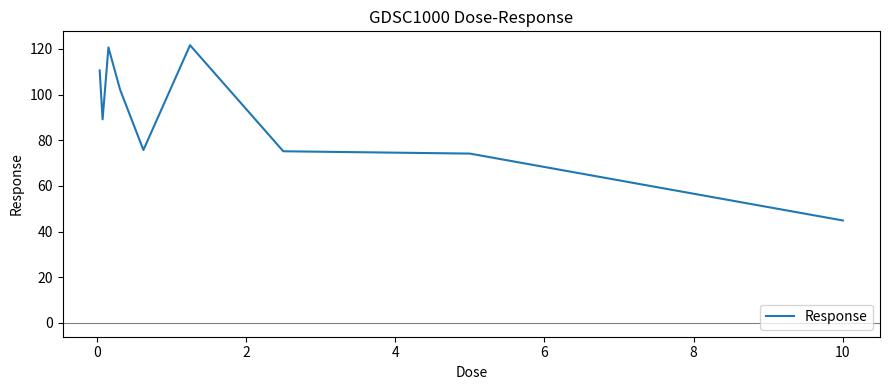

What is the greatest value displayed?

121.7